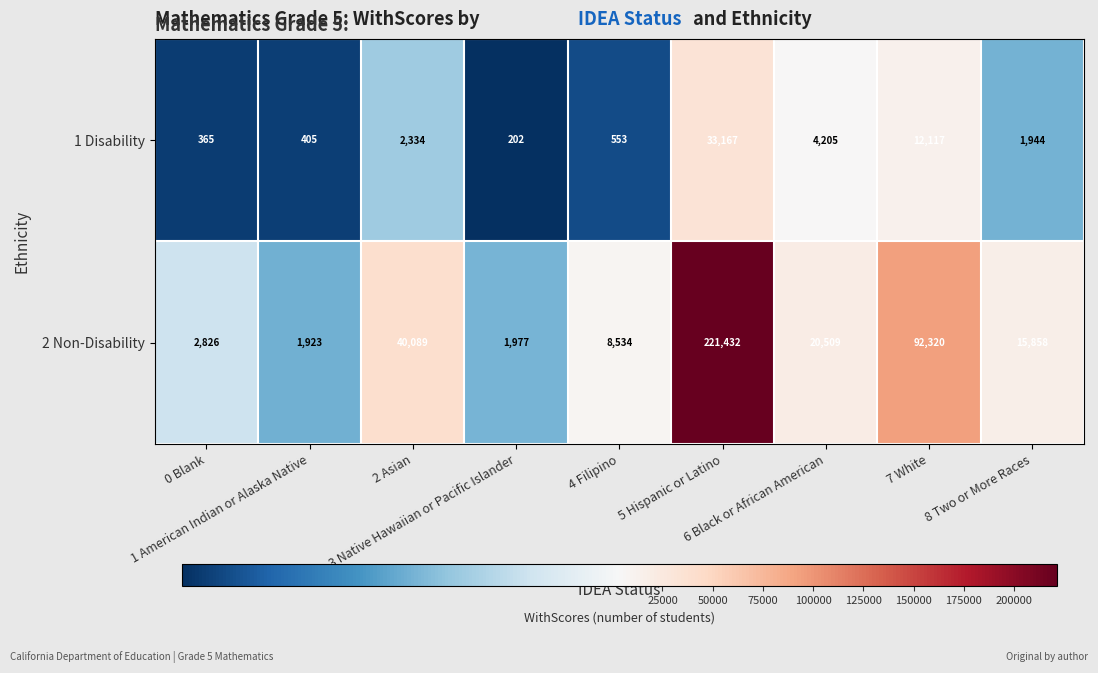

What is the total value across all series at 6 Black or African American?

24714